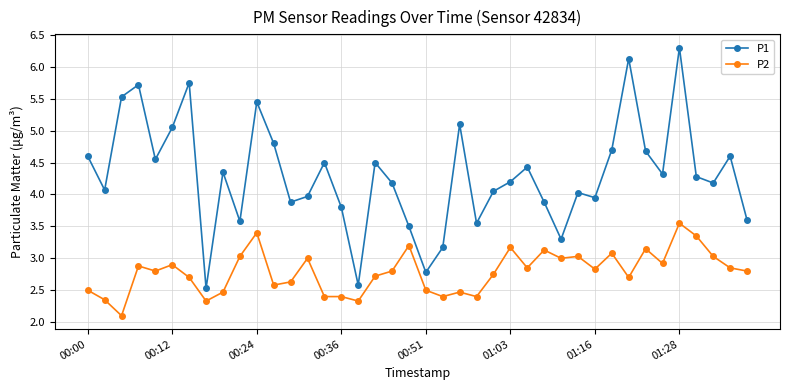

What is the difference between the second highest and minimum values in the P1 series?

3.6